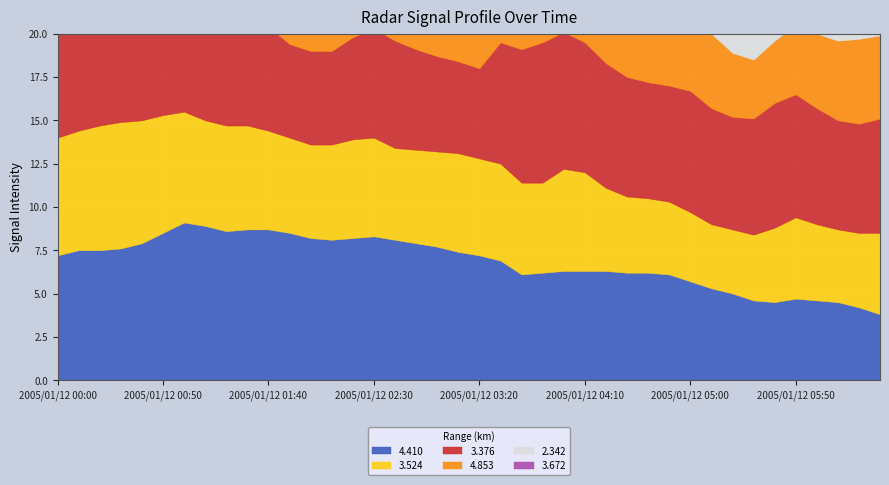

True or false: 3.672 has a value of 3.4 at 2005/01/12 02:50.

False